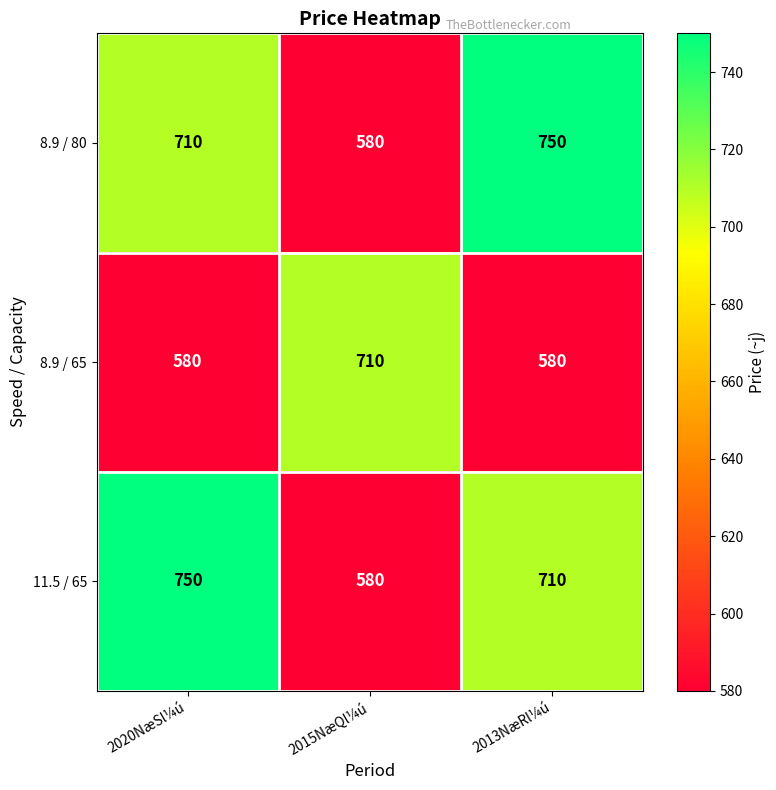

What is the minimum value shown in the chart?

580